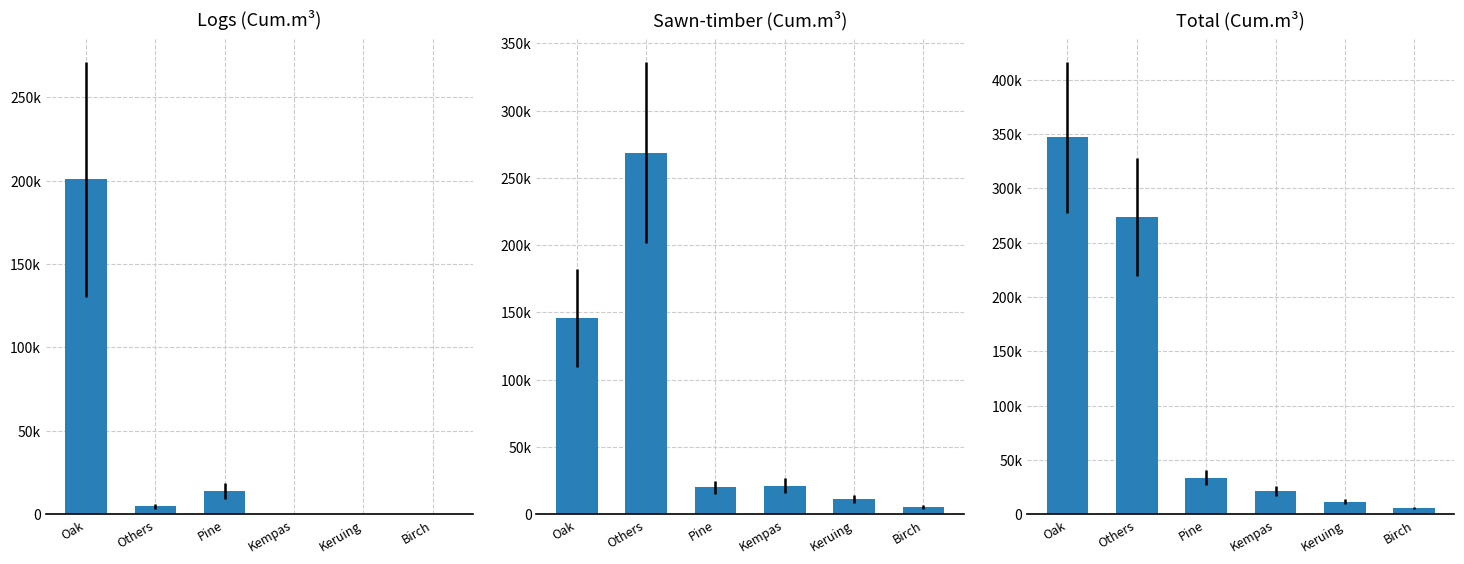

Where is Total (Cum.m³) nearest to the value 176283?

Others